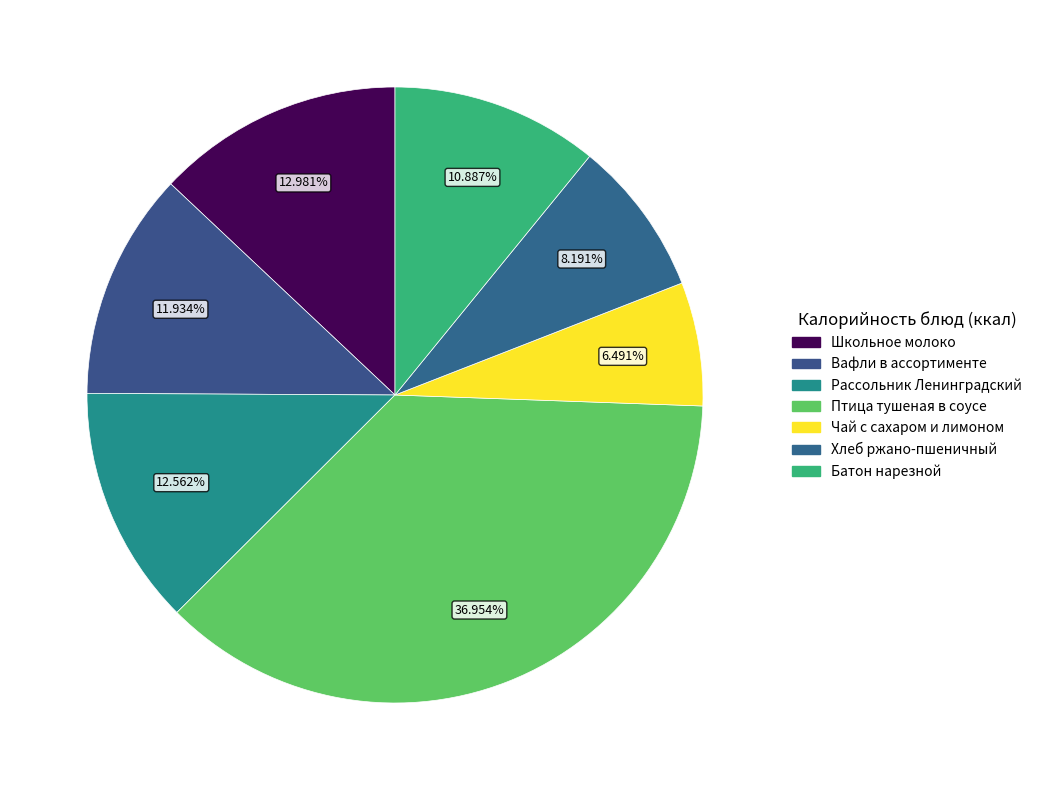

How many segments does this pie chart have?

7